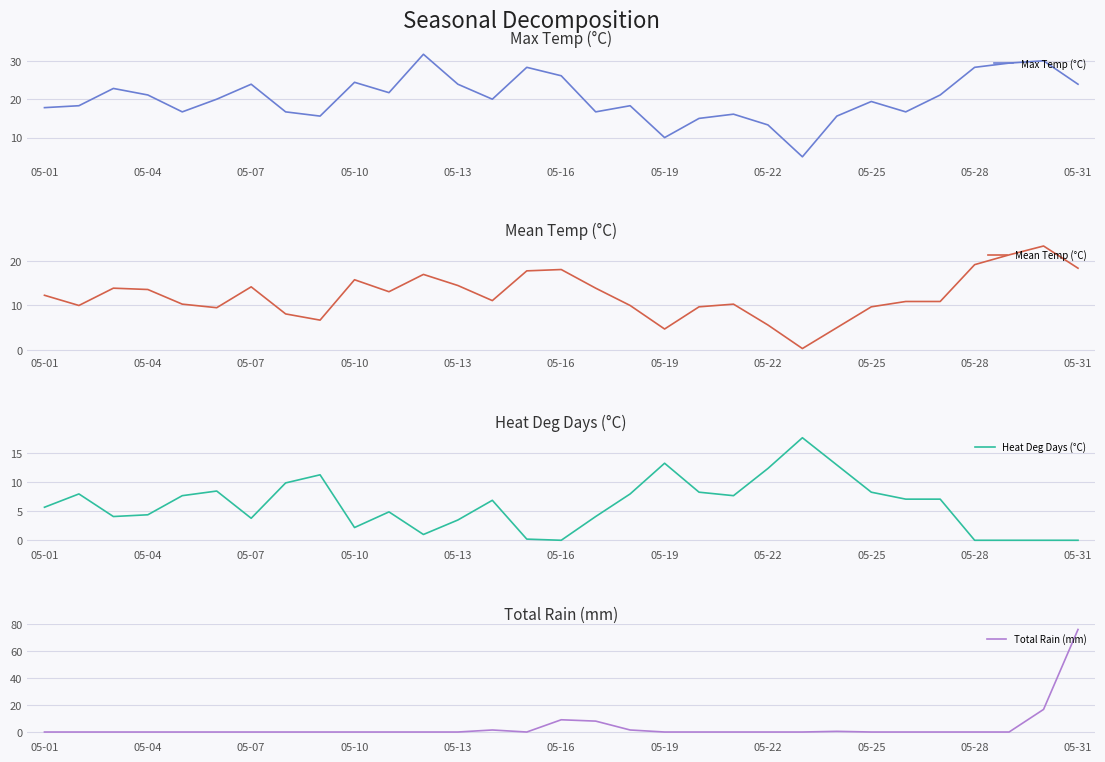

How many intersections are there between Max Temp (°C) and Heat Deg Days (°C)?

4